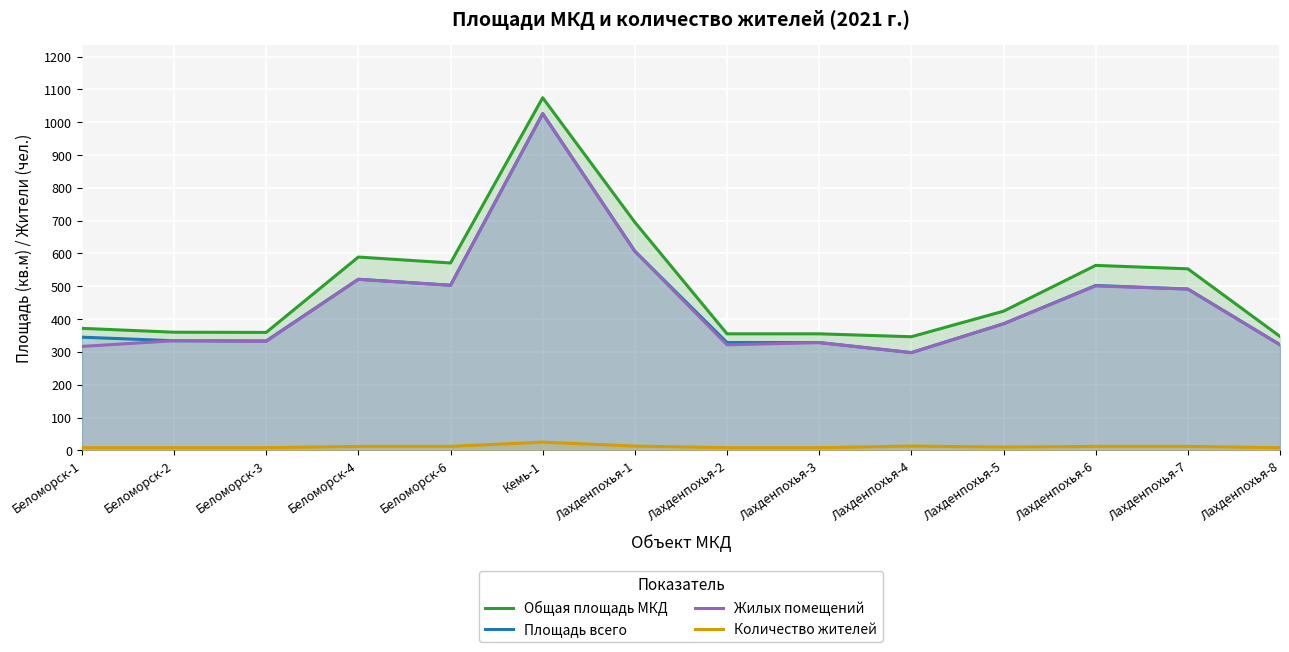

What position from the left is Беломорск-6?

5